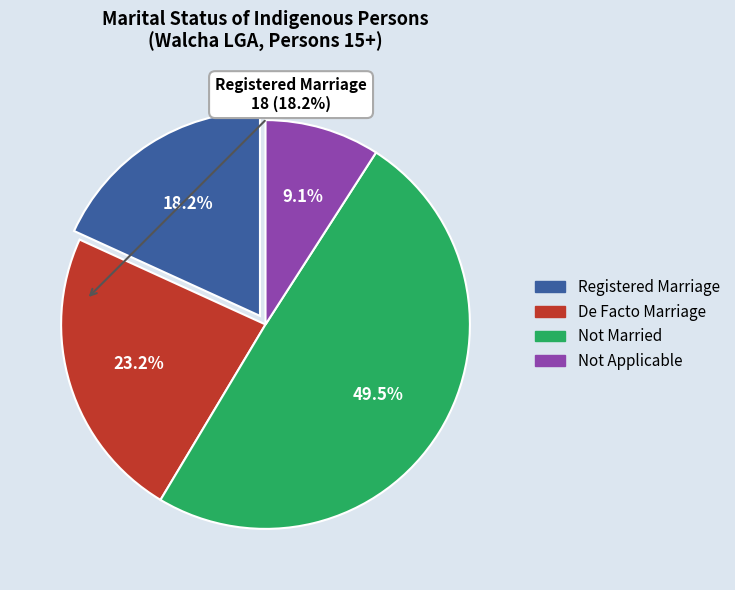

Is there a majority slice in this chart?

No